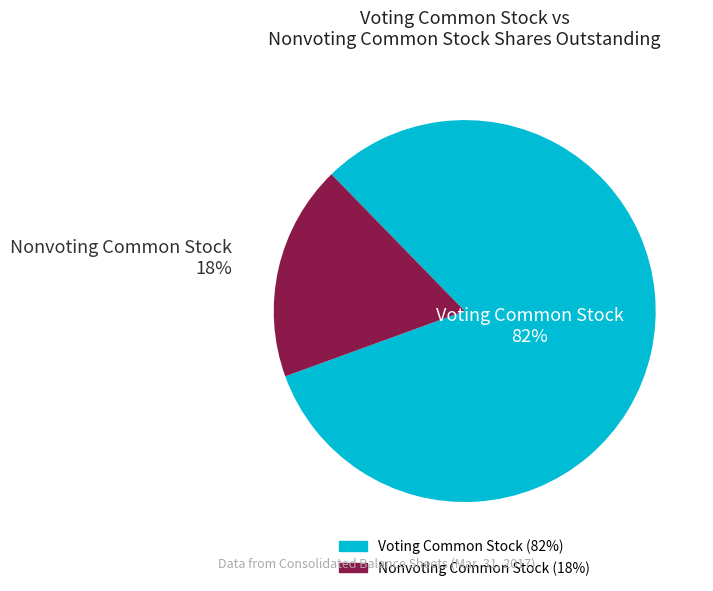

What is the smallest slice in the pie chart?

Nonvoting Common Stock